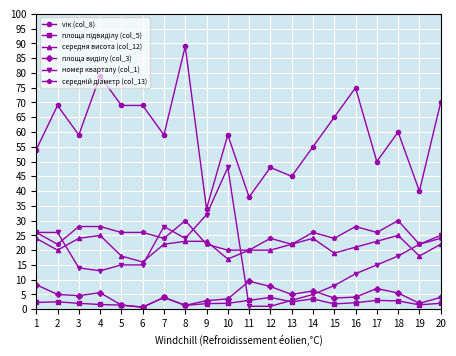

How many series are shown in this chart?

6